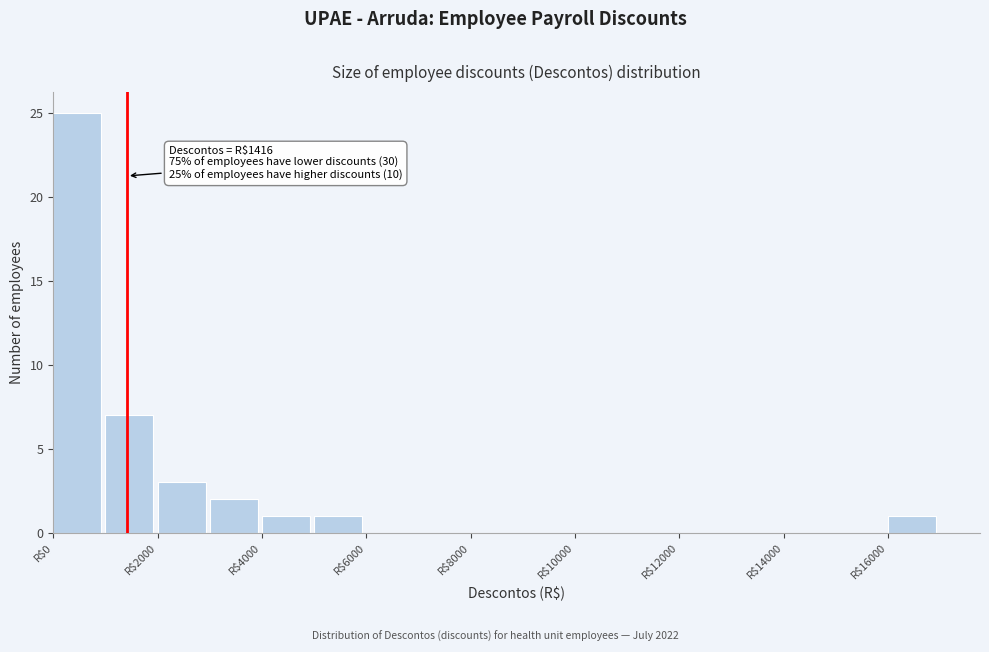

Which range on the x-axis has the tallest bar?

0 to 1000